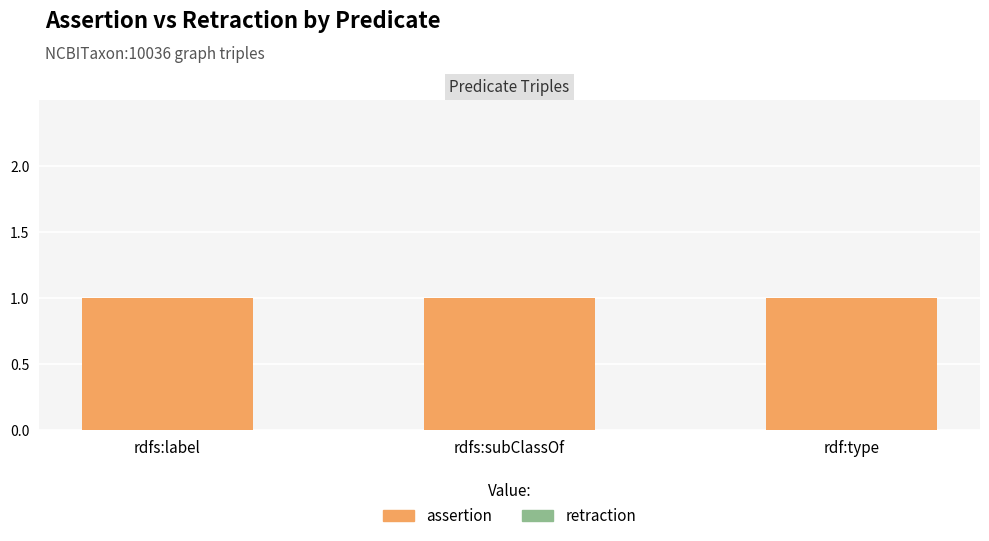

How many categories are shown in the chart?

3